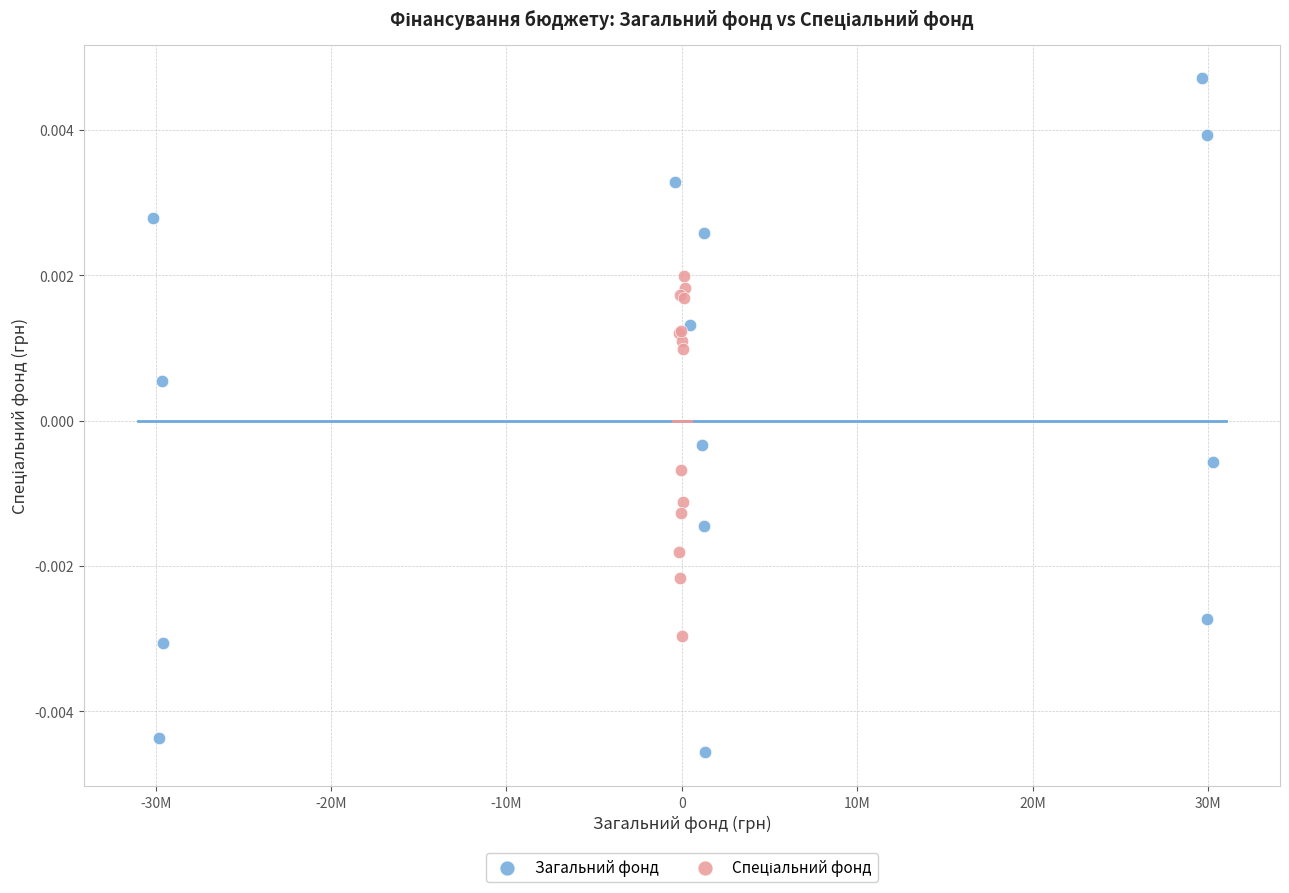

Which series contains the highest Y value?

Загальний фонд